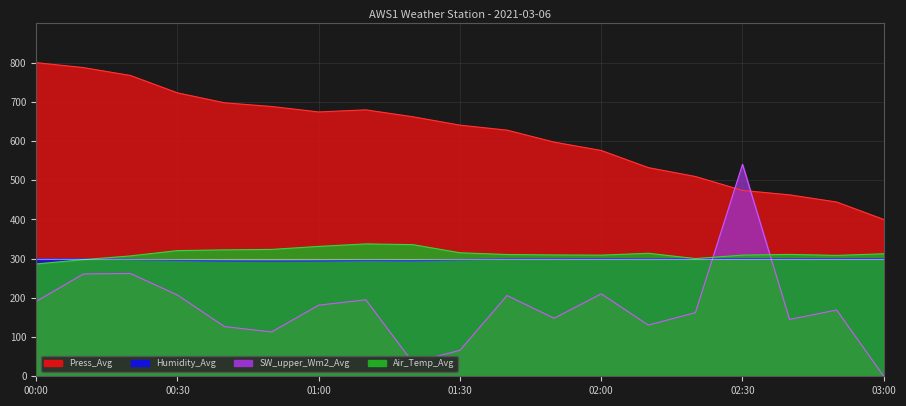

In SW_upper_Wm2_Avg, how many points are higher than both neighbors (excluding endpoints)?

6